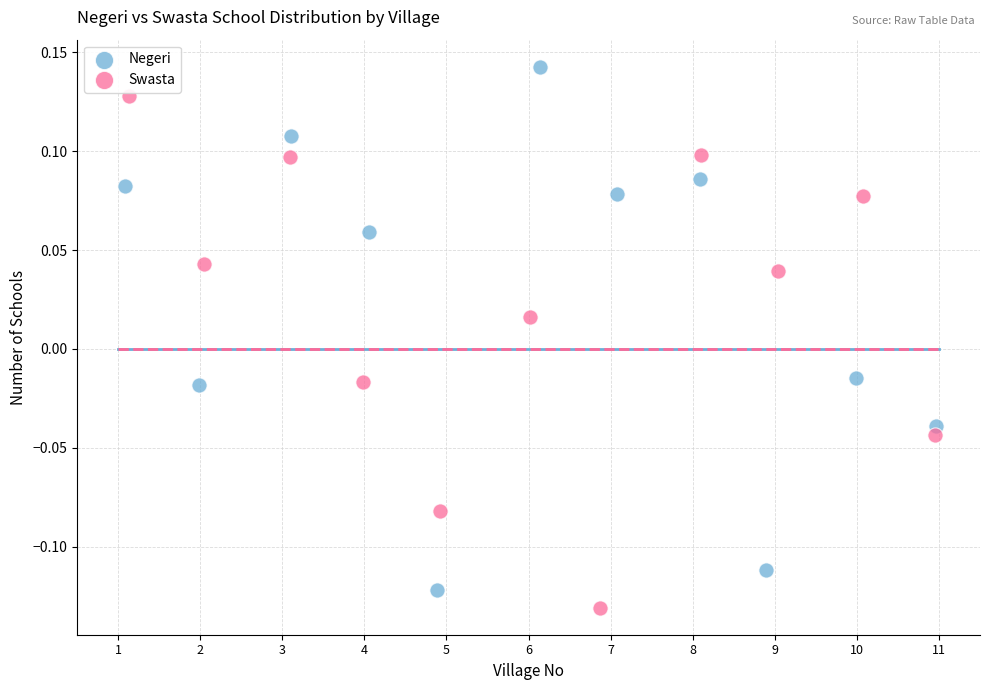

Which series contains the highest Y value?

Negeri